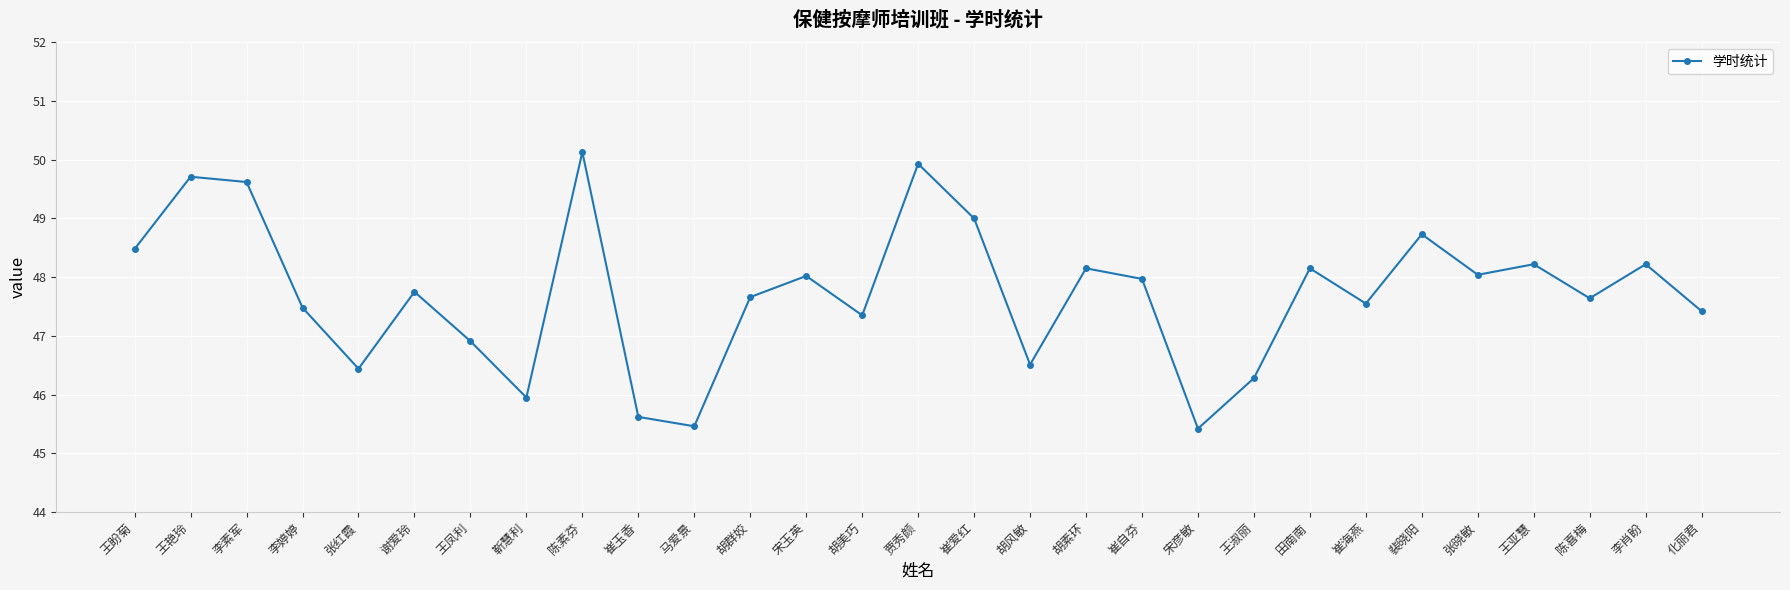

What is the change in value from 靳慧利 to 化丽君?

+1.5